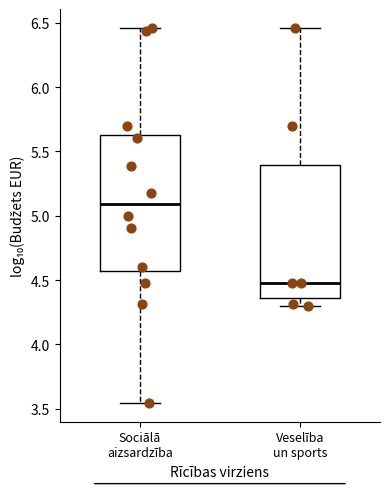

Which box's median line is the lowest?

Veselība un sports